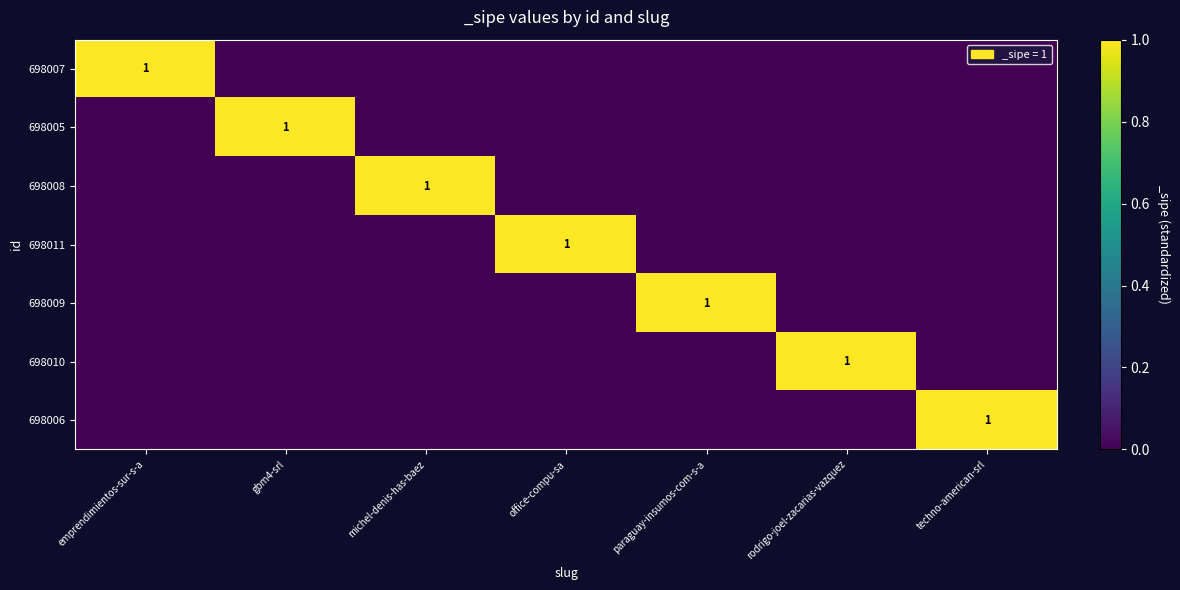

The value of 698007 at emprendimientos-sur-s-a is 1. True or false?

True